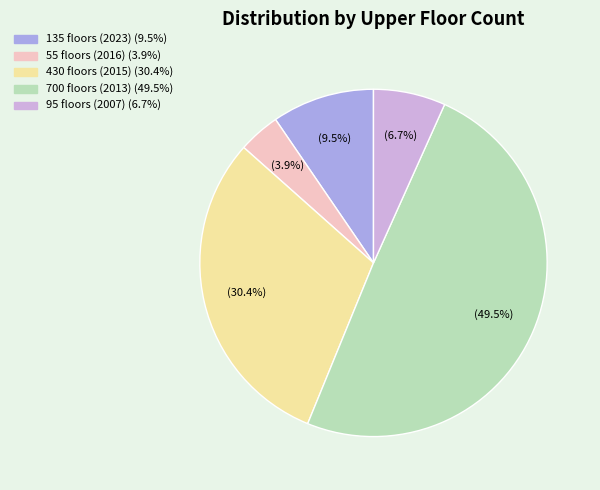

Is there any slice that represents more than half of the pie?

No